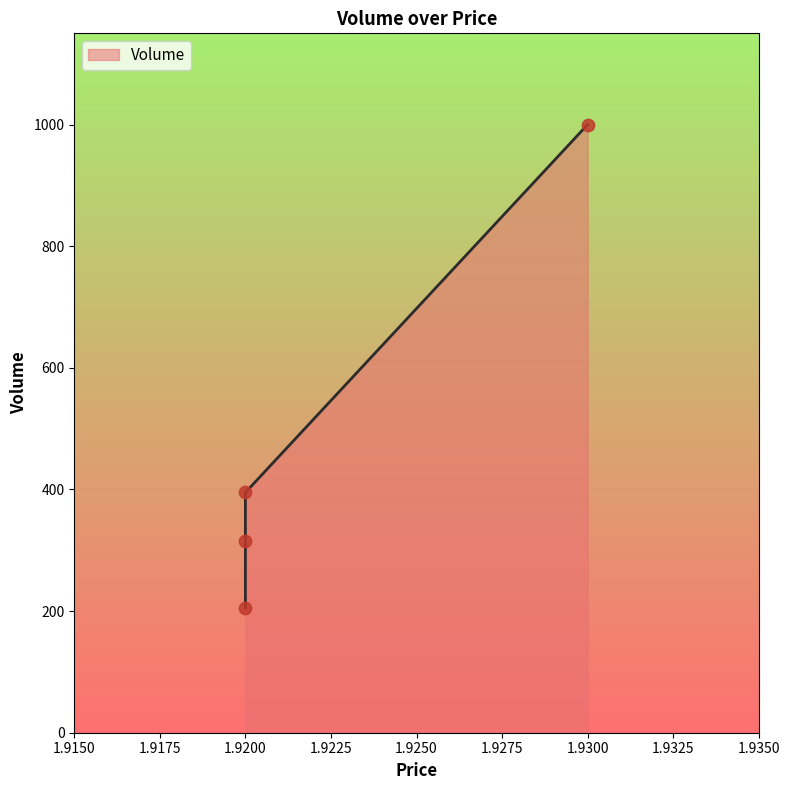

Which has a higher value, 1.92 or 1.93?

1.93